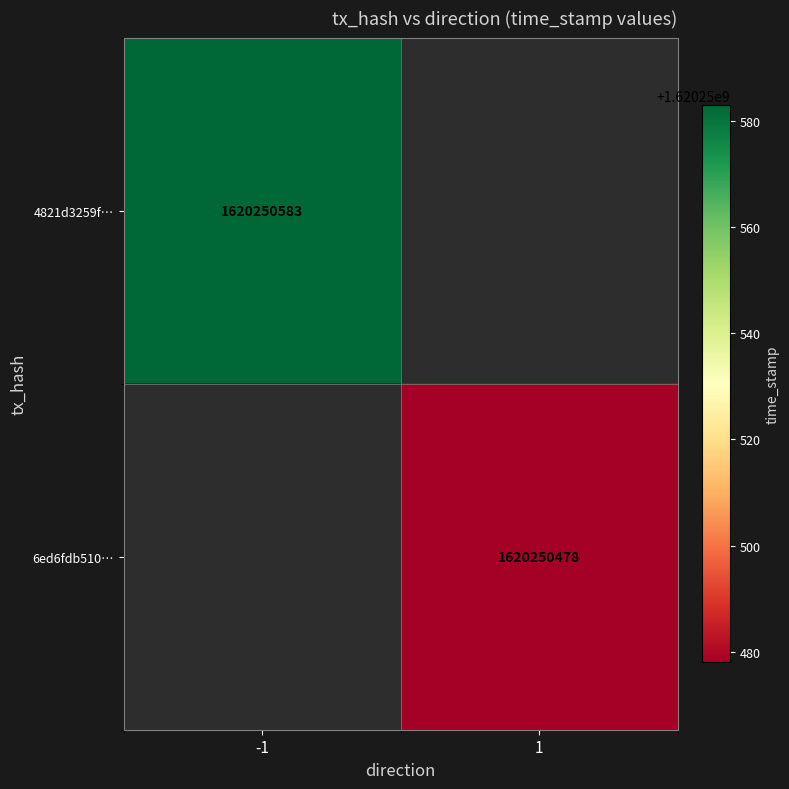

Reading right to left, extract all data points from this chart.

4821d3259f47a96bfca42a9ca198bb1ef15f69b: 1620250583	-1
6ed6fdb5107c57e67e01e41948c280340766539: 1620250478	1